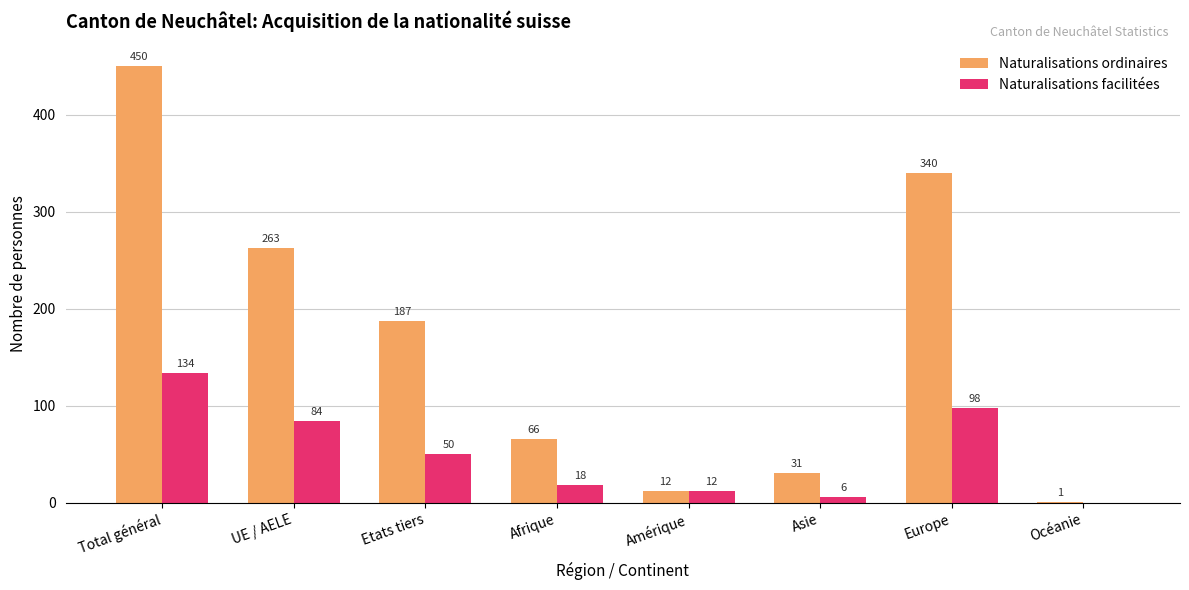

Where does the Naturalisations ordinaires series first go above 187?

Total général